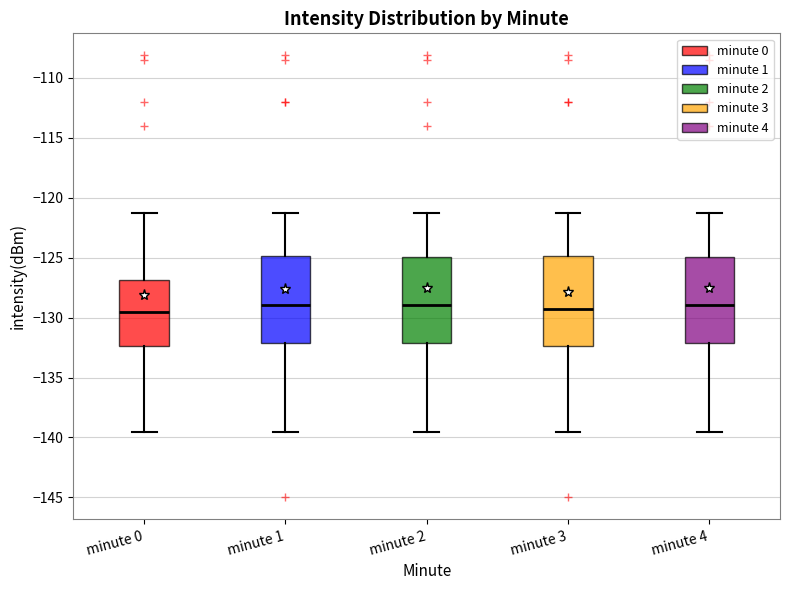

Reading left to right, transcribe this box plot: for each box, give where its median line is, the range the box spans, and where its two whiskers end, as read against the y-axis. The values are not printed on the chart, so give them approximately, as read against the axis.

minute 0: median -129.5, box -132.5 to -127.0, whiskers -139.5 to -121.5
minute 1: median -129.0, box -132.0 to -125.0, whiskers -139.5 to -121.5
minute 2: median -129.0, box -132.0 to -125.0, whiskers -139.5 to -121.5
minute 3: median -129.5, box -132.5 to -125.0, whiskers -139.5 to -121.5
minute 4: median -129.0, box -132.0 to -125.0, whiskers -139.5 to -121.5